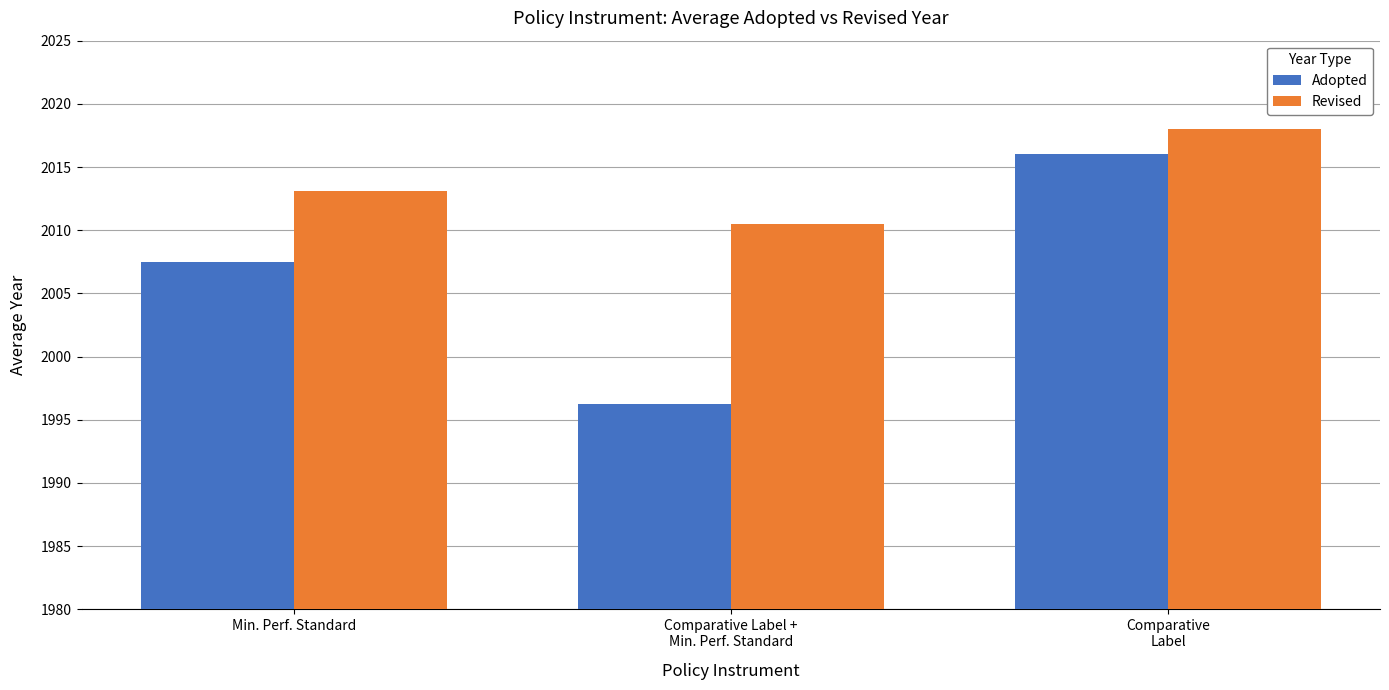

Between Min. Perf. Standard and Comparative
Label, which series saw the biggest shift?

Adopted